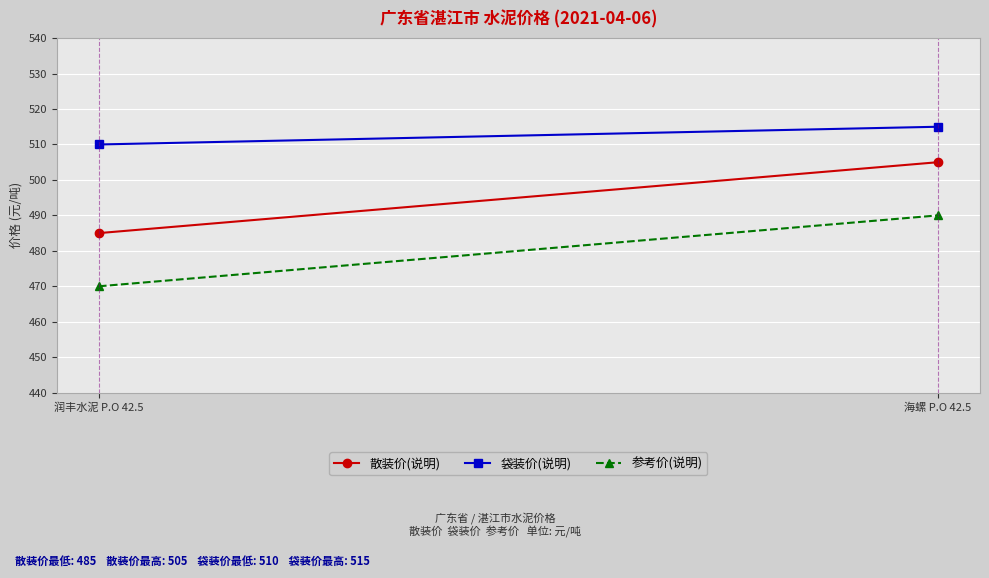

At which category does the chart reach its minimum across all series?

润丰水泥 P.O 42.5